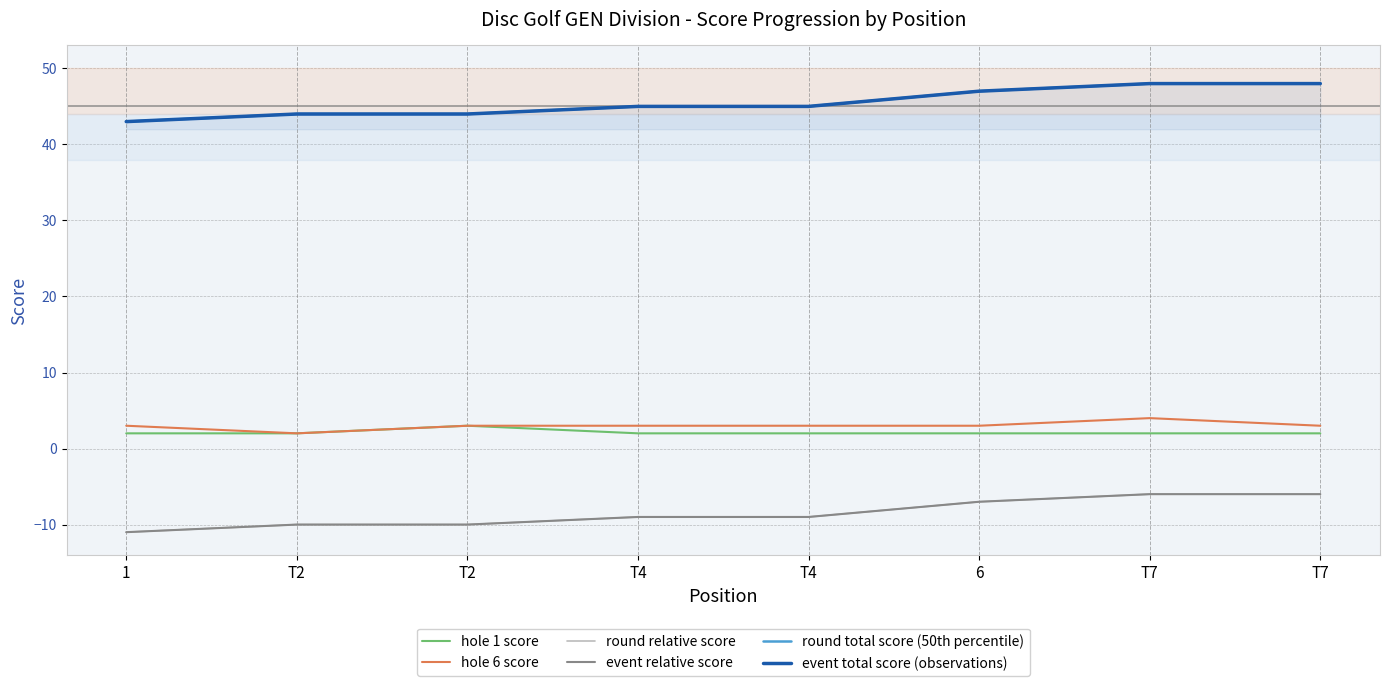

What is the label of the 2nd point from the right?

T7